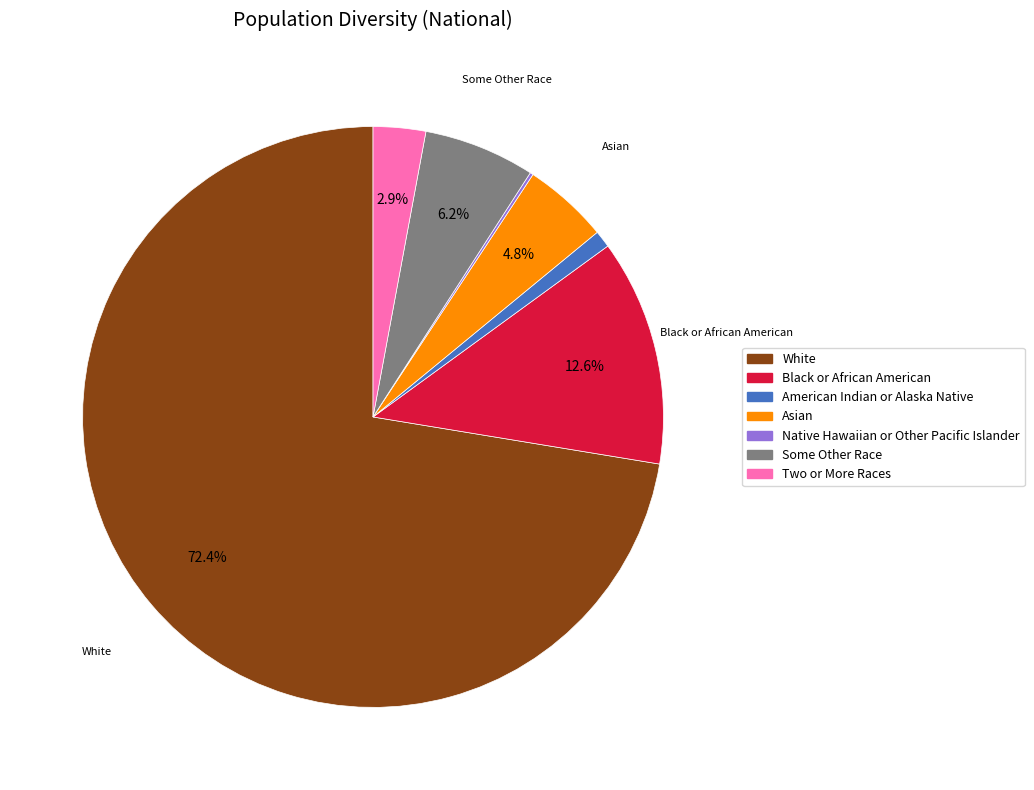

To the nearest percent, what is the average slice percentage?

14%